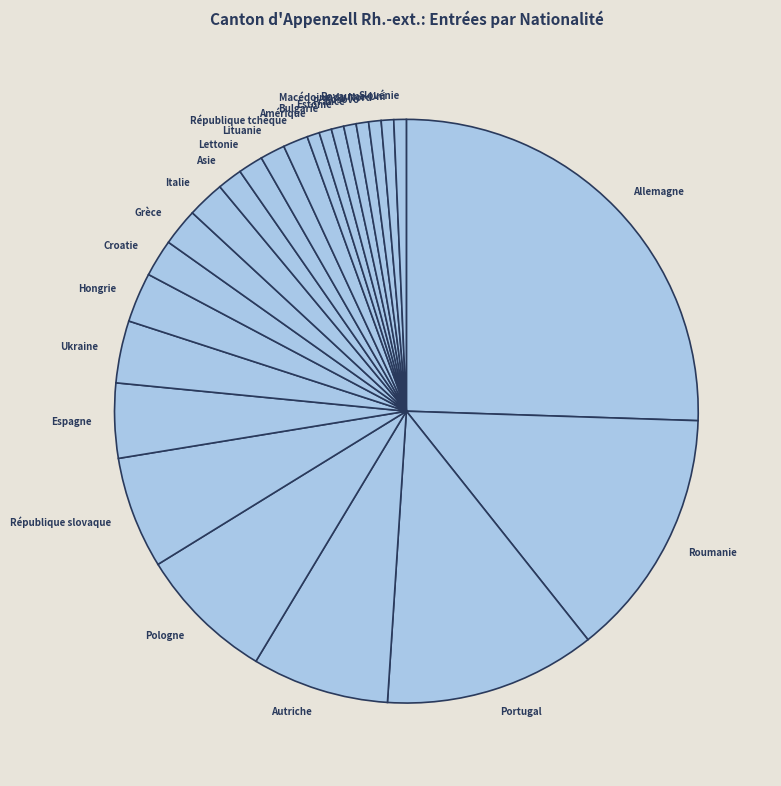

Is it true that Estonie is 1% of the pie?

True